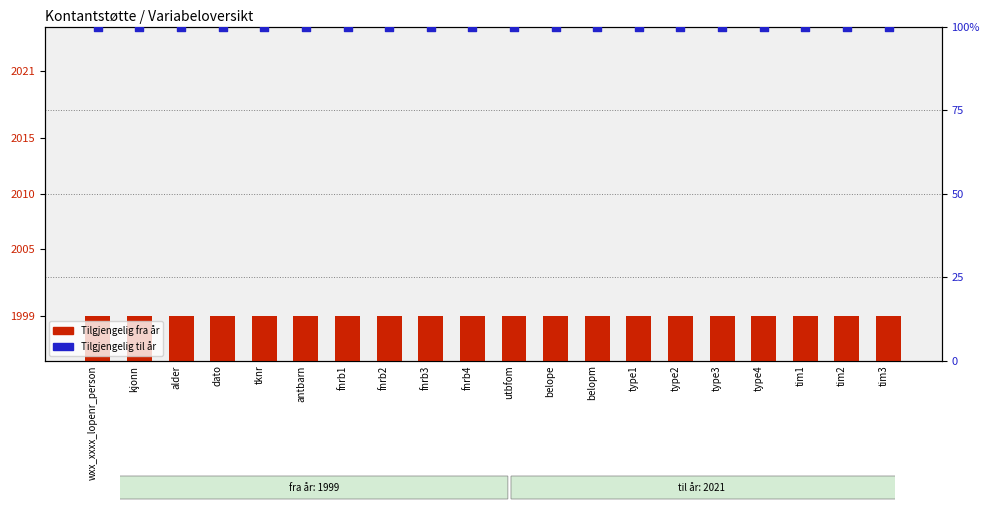

Which series reaches the maximum Y coordinate?

Tilgjengelig fra år